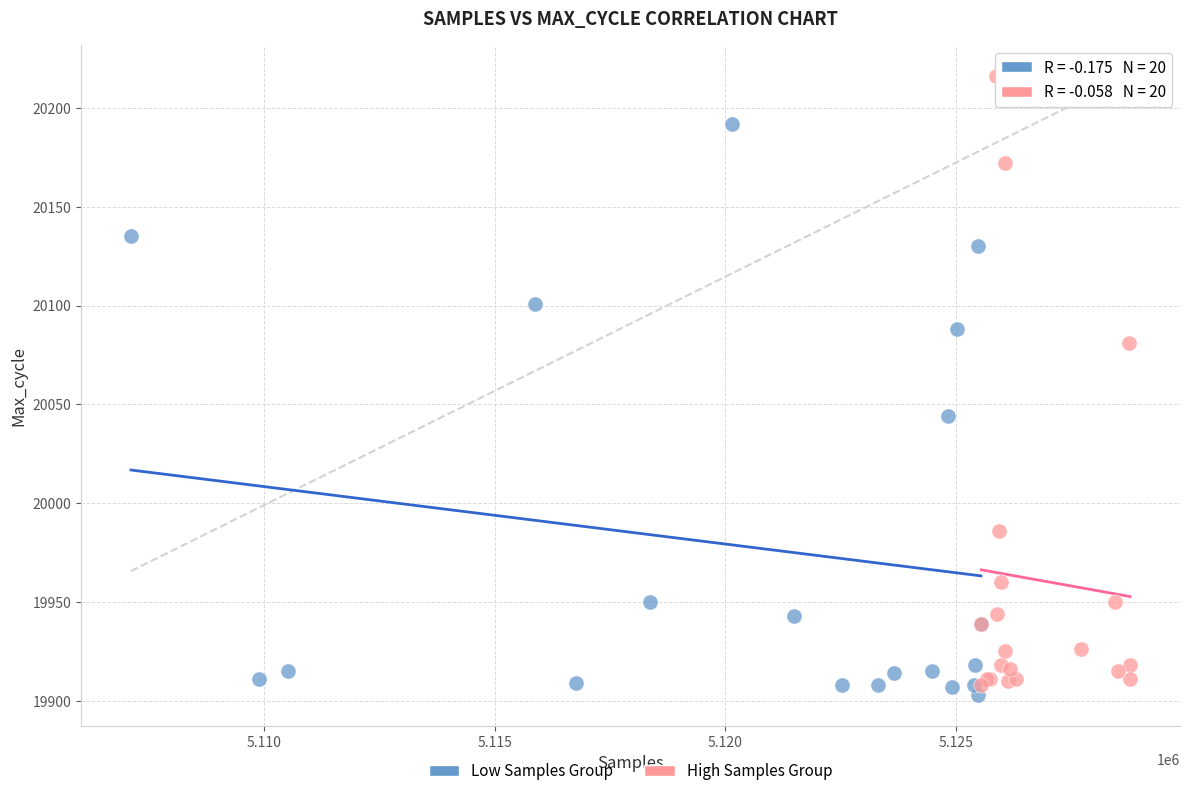

Which series has the largest Y range (max minus min)?

High Samples Group